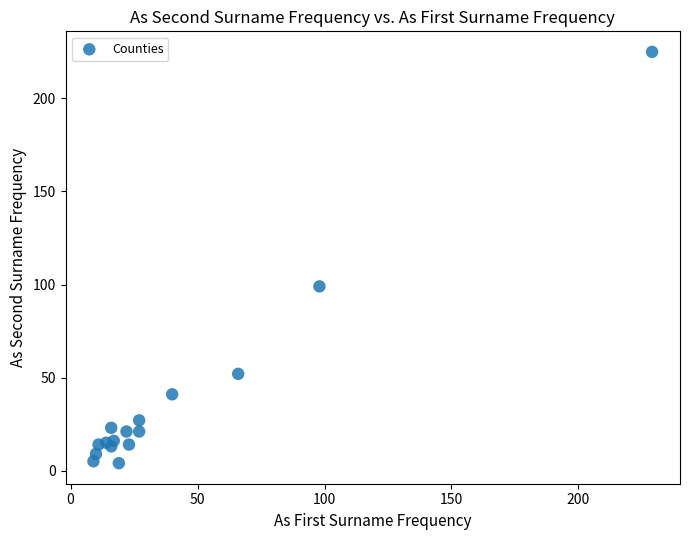

What Y value in the scatter plot is closest to 114?

99